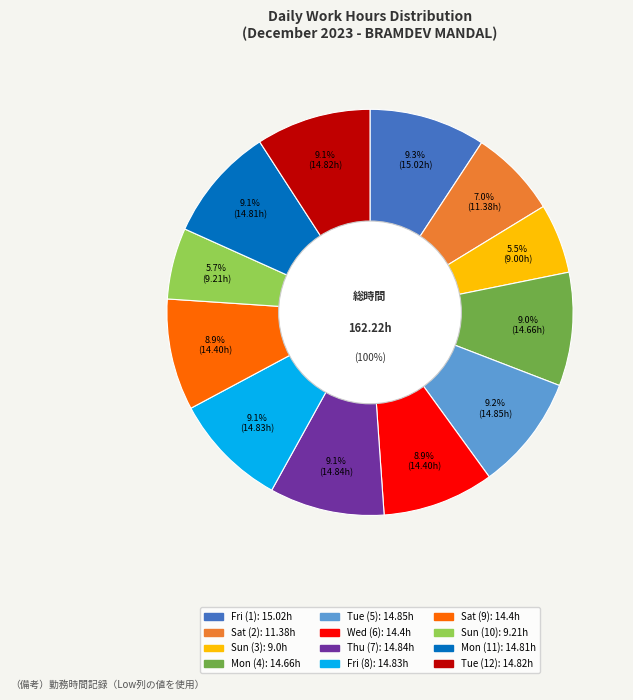

To the nearest percent, what percentage of the pie is Wed (6)?

9%